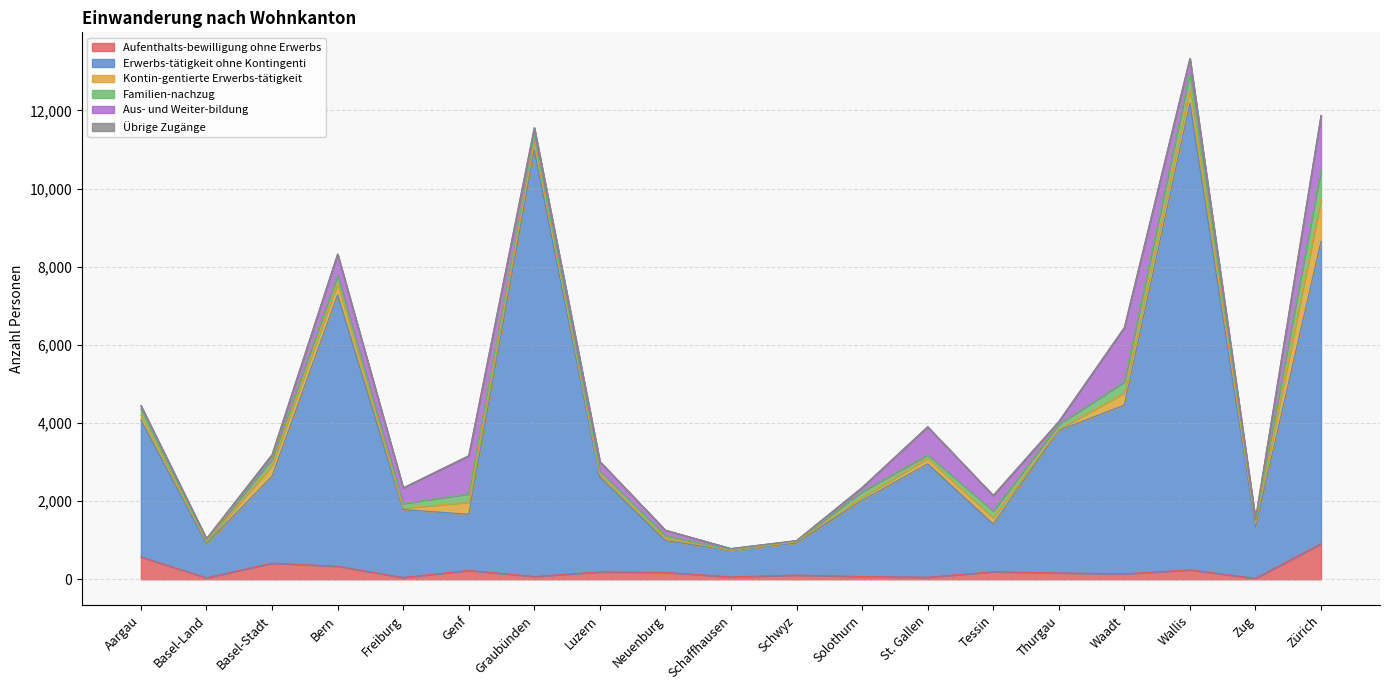

At which category is the sum across all series the highest?

Wallis